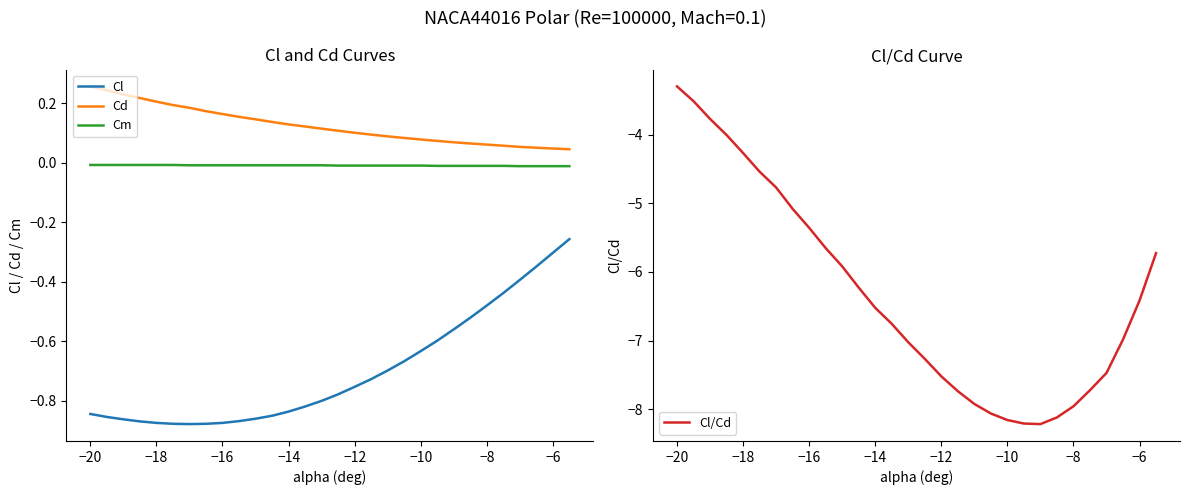

True or false: Cm and Cl cross at least once.

False